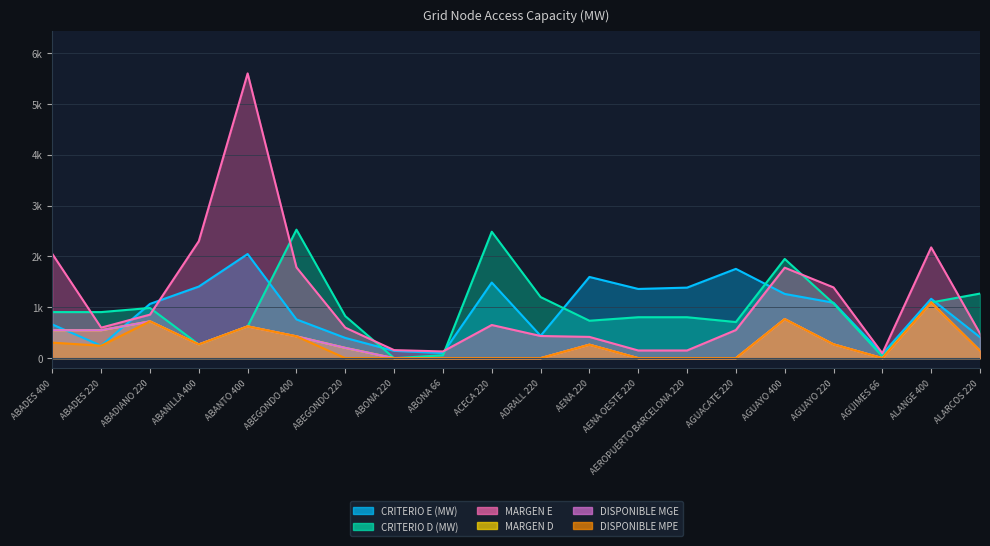

What is the spread (max minus min) of values at ABEGONDO 220?

827